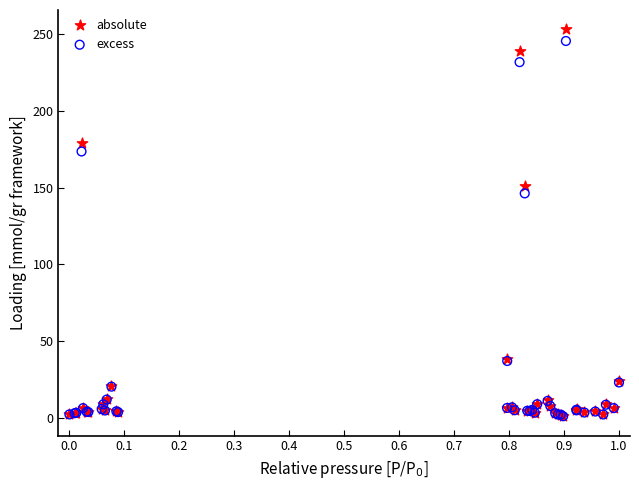

Which series contains the highest Y value?

absolute